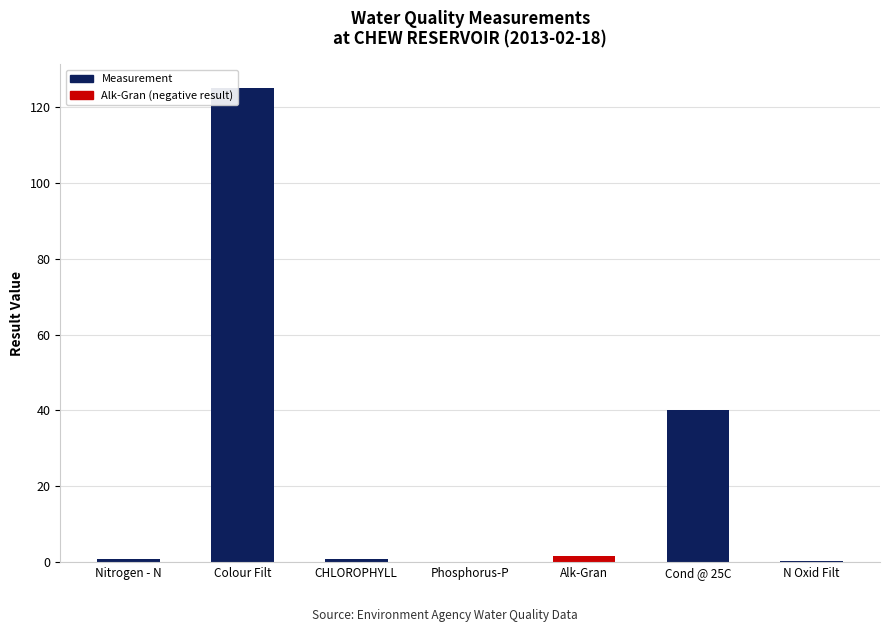

What is the sum of all values?

168.7